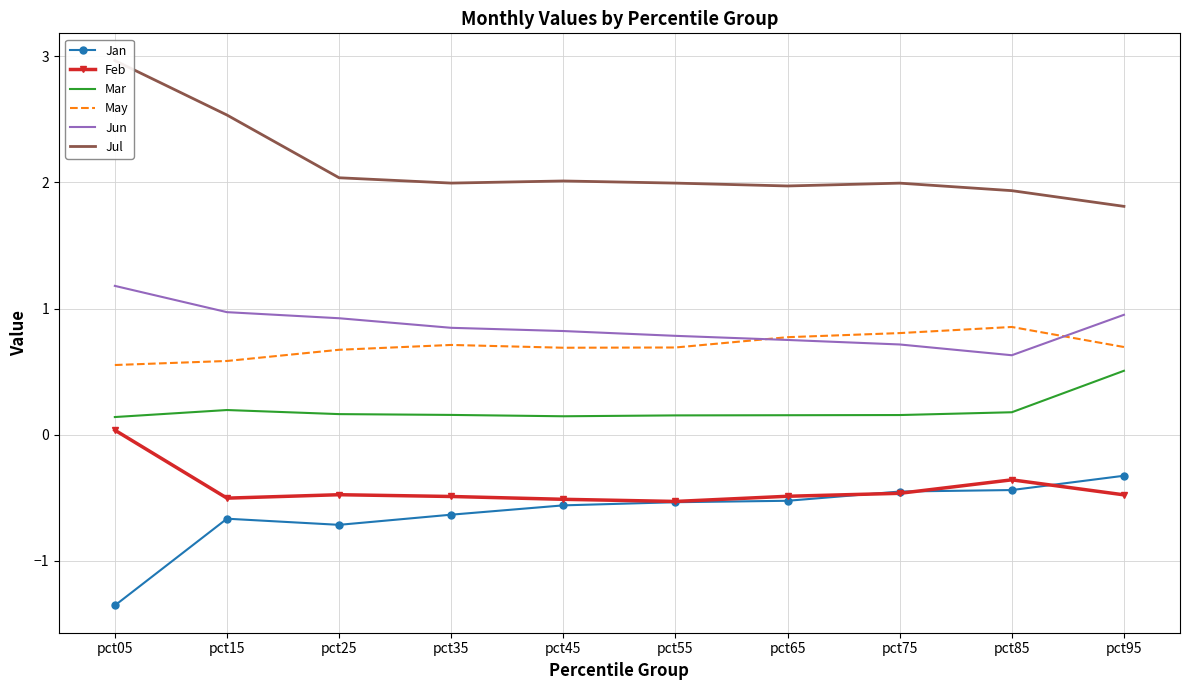

Reading left to right, extract all data points from this chart.

Jan: pct05=-1.4	pct15=-0.7	pct25=-0.7	pct35=-0.6	pct45=-0.6	pct55=-0.5	pct65=-0.5	pct75=-0.5	pct85=-0.4	pct95=-0.3
Feb: pct05=0.0	pct15=-0.5	pct25=-0.5	pct35=-0.5	pct45=-0.5	pct55=-0.5	pct65=-0.5	pct75=-0.5	pct85=-0.4	pct95=-0.5
Mar: pct05=0.1	pct15=0.2	pct25=0.2	pct35=0.2	pct45=0.1	pct55=0.2	pct65=0.2	pct75=0.2	pct85=0.2	pct95=0.5
May: pct05=0.6	pct15=0.6	pct25=0.7	pct35=0.7	pct45=0.7	pct55=0.7	pct65=0.8	pct75=0.8	pct85=0.9	pct95=0.7
Jun: pct05=1.2	pct15=1.0	pct25=0.9	pct35=0.8	pct45=0.8	pct55=0.8	pct65=0.8	pct75=0.7	pct85=0.6	pct95=1.0
Jul: pct05=3.0	pct15=2.5	pct25=2.0	pct35=2.0	pct45=2.0	pct55=2.0	pct65=2.0	pct75=2.0	pct85=1.9	pct95=1.8